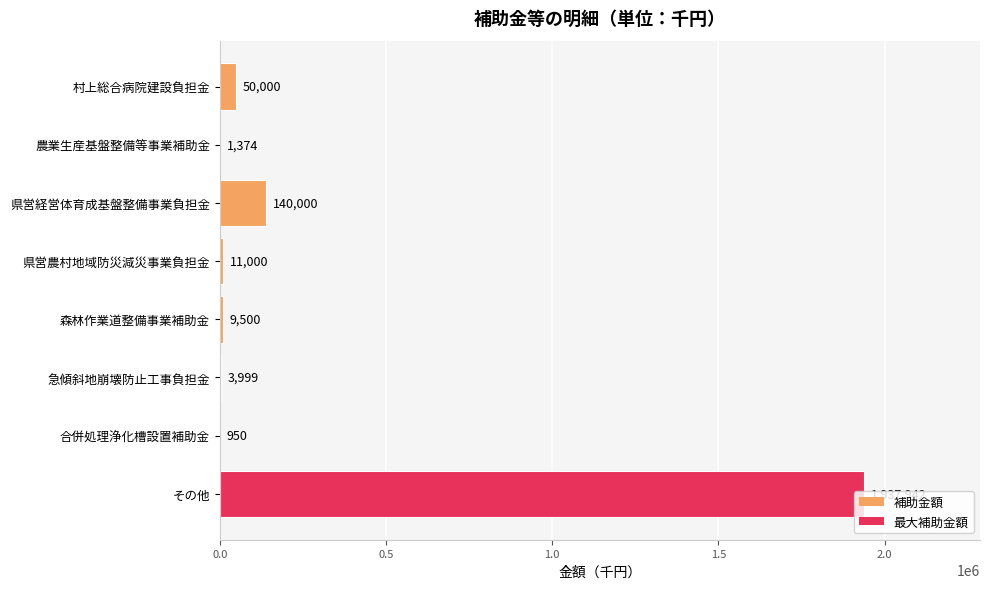

What is the sum of the values at 森林作業道整備事業補助金 and 県営農村地域防災減災事業負担金?

20500